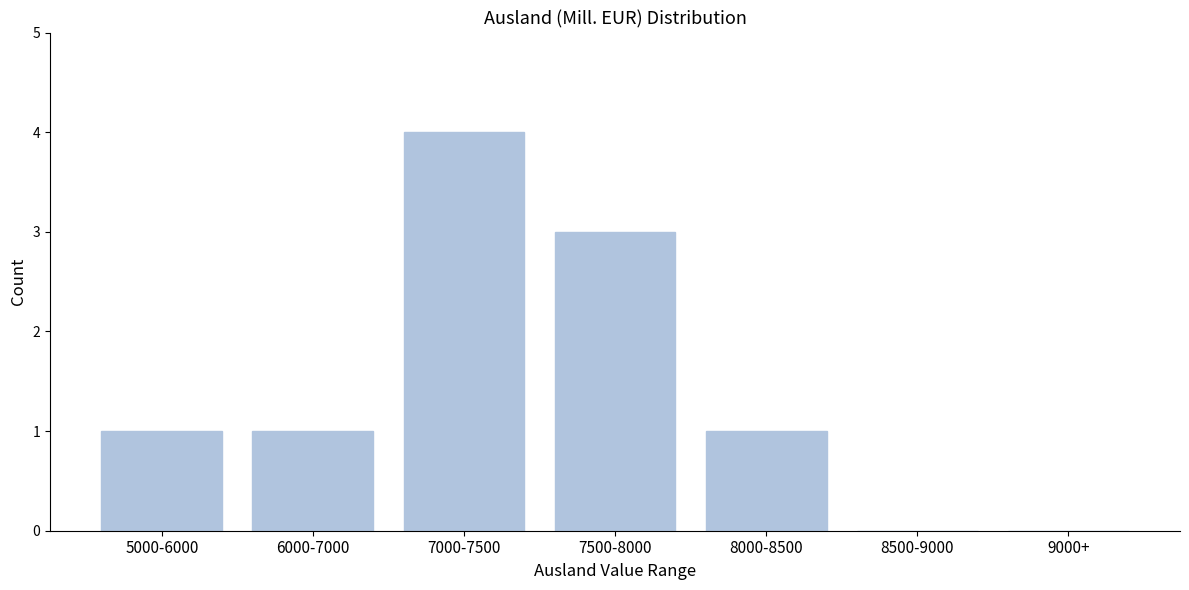

Reading right to left, transcribe all the data shown in this chart.

9000+=0	8500-9000=0	8000-8500=1	7500-8000=3	7000-7500=4	6000-7000=1	5000-6000=1